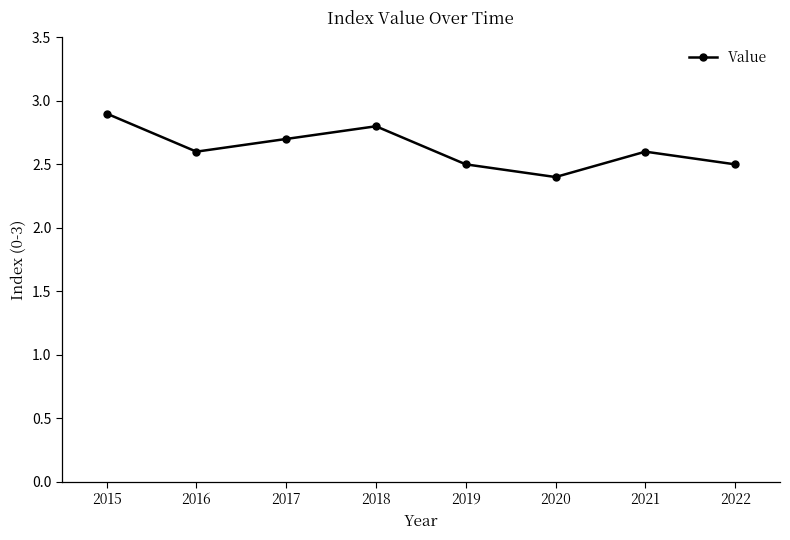

Approximately how many times larger is the value at 2015 compared to 2019?

1.2